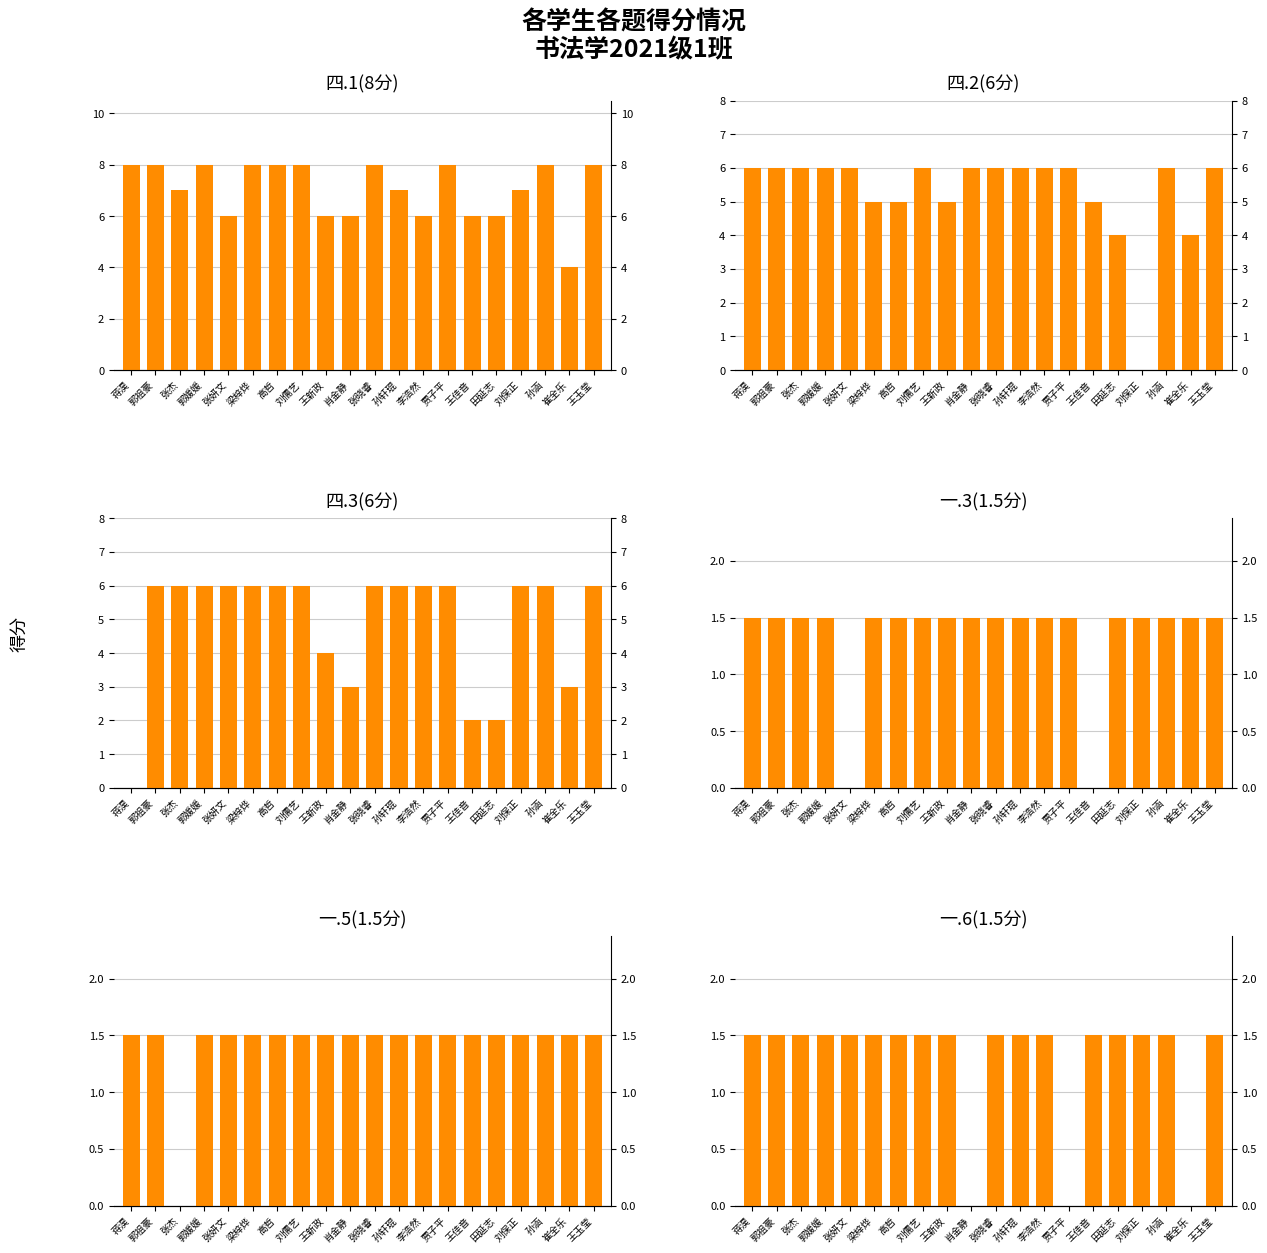

What is the label of the 8th bar from the left?

刘儒艺